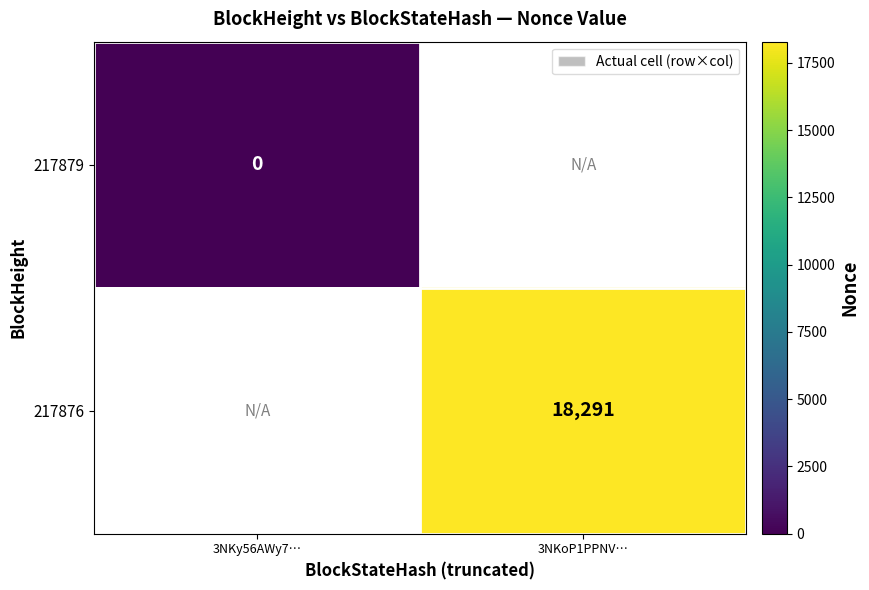

At how many categories does at least one series exceed 227?

1